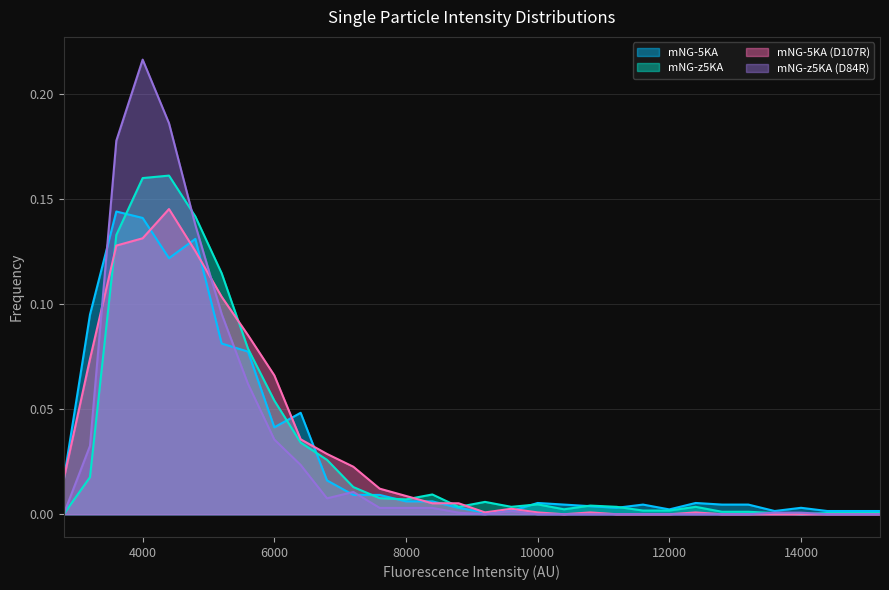

The value of mNG-5KA at 6800 is 0.0. True or false?

True